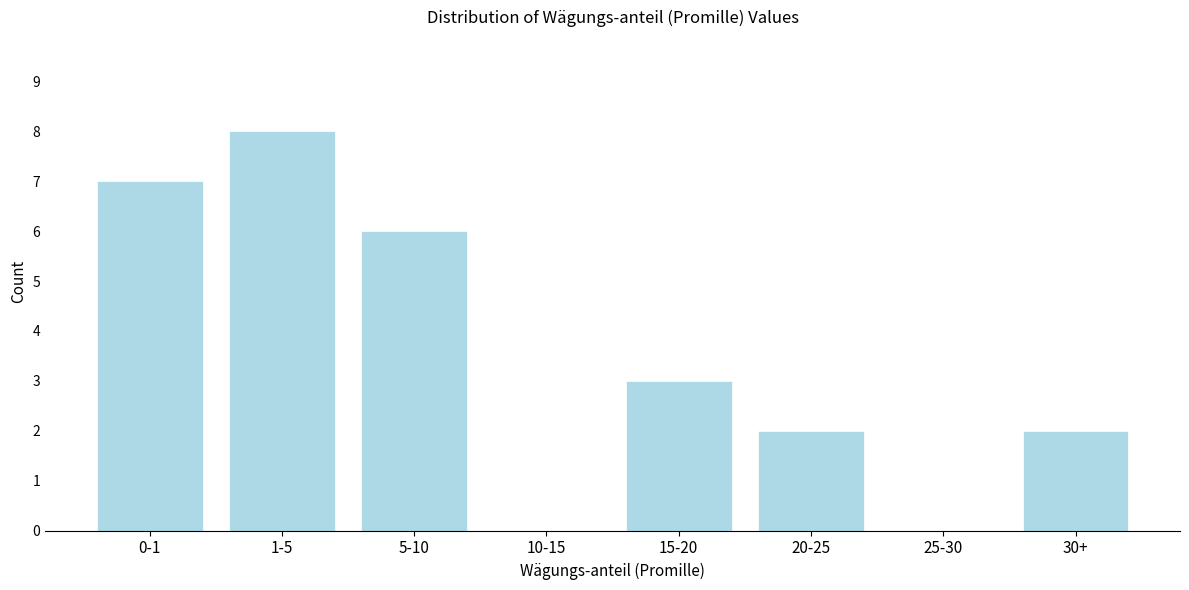

Reading right to left, extract all data points from this chart.

30+=2	25-30=0	20-25=2	15-20=3	10-15=0	5-10=6	1-5=8	0-1=7